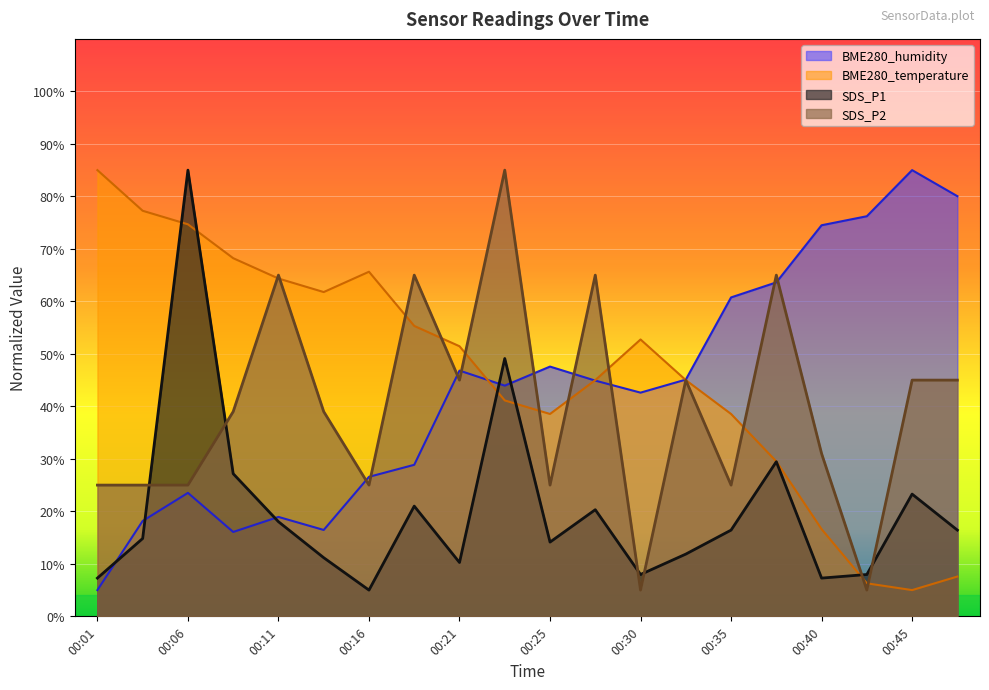

Is it true that BME280_temperature equals 13.3 at 00:35?

False